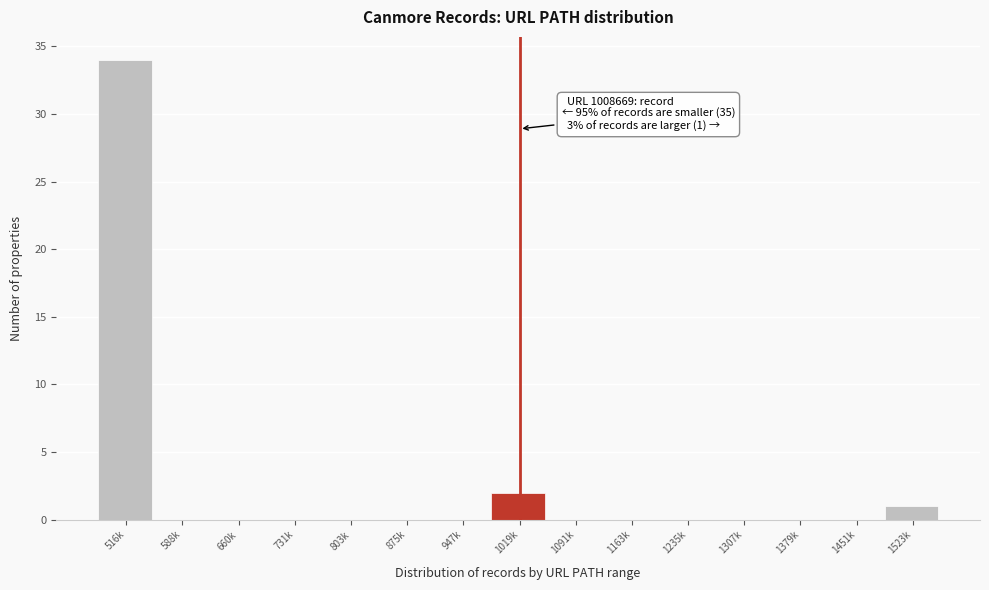

Reading left to right, list all the values displayed in this chart.

516k=34	588k=0	660k=0	731k=0	803k=0	875k=0	947k=0	1019k=2	1091k=0	1163k=0	1235k=0	1307k=0	1379k=0	1451k=0	1523k=1